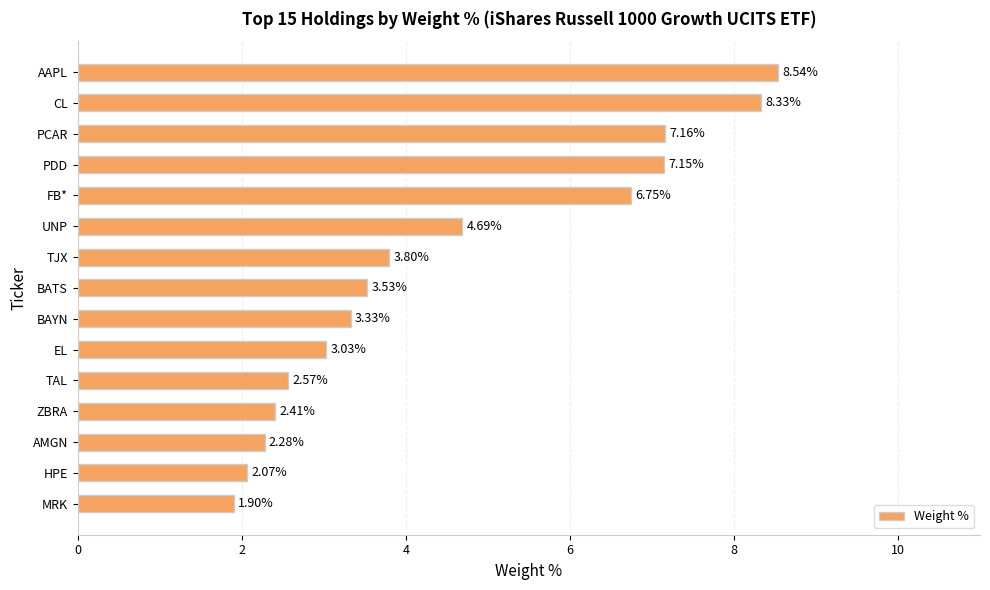

List the labels in order of value, smallest first.

MRK, HPE, AMGN, ZBRA, TAL, EL, BAYN, BATS, TJX, UNP, FB*, PDD, PCAR, CL, AAPL